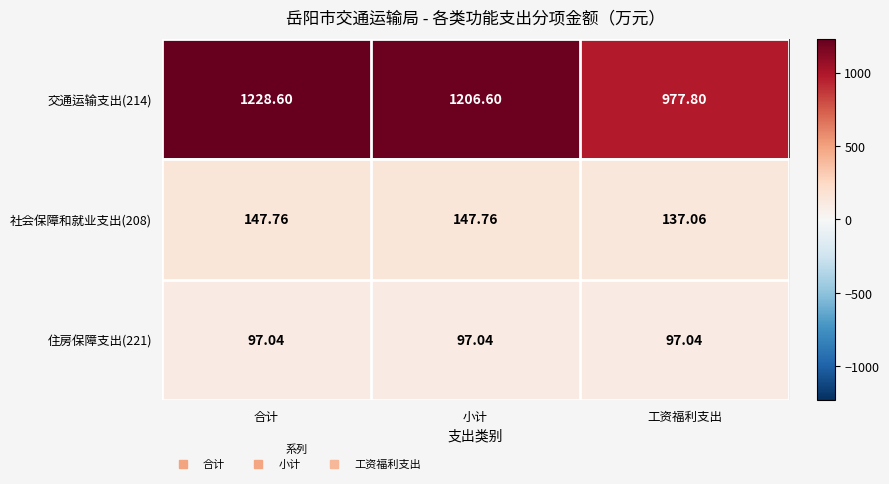

At which category is the sum across all series the highest?

合计